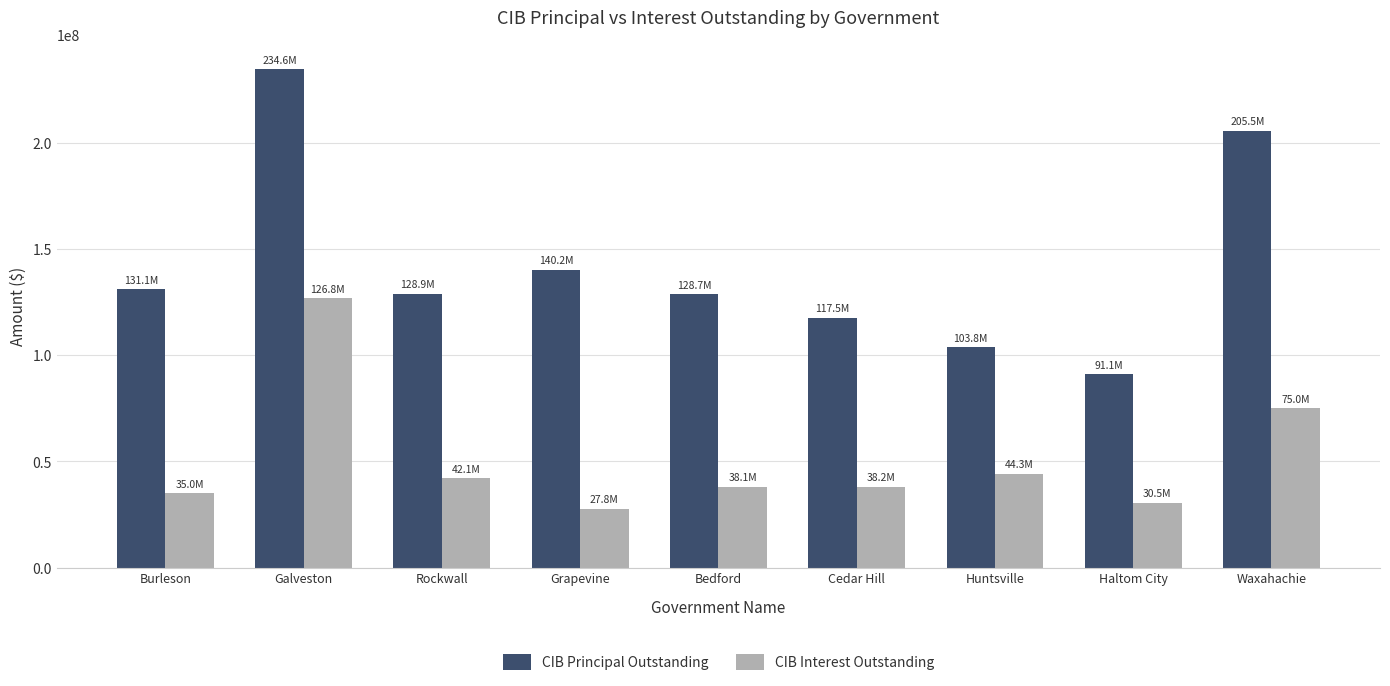

Which category has the highest value in the CIB Interest Outstanding series?

Galveston